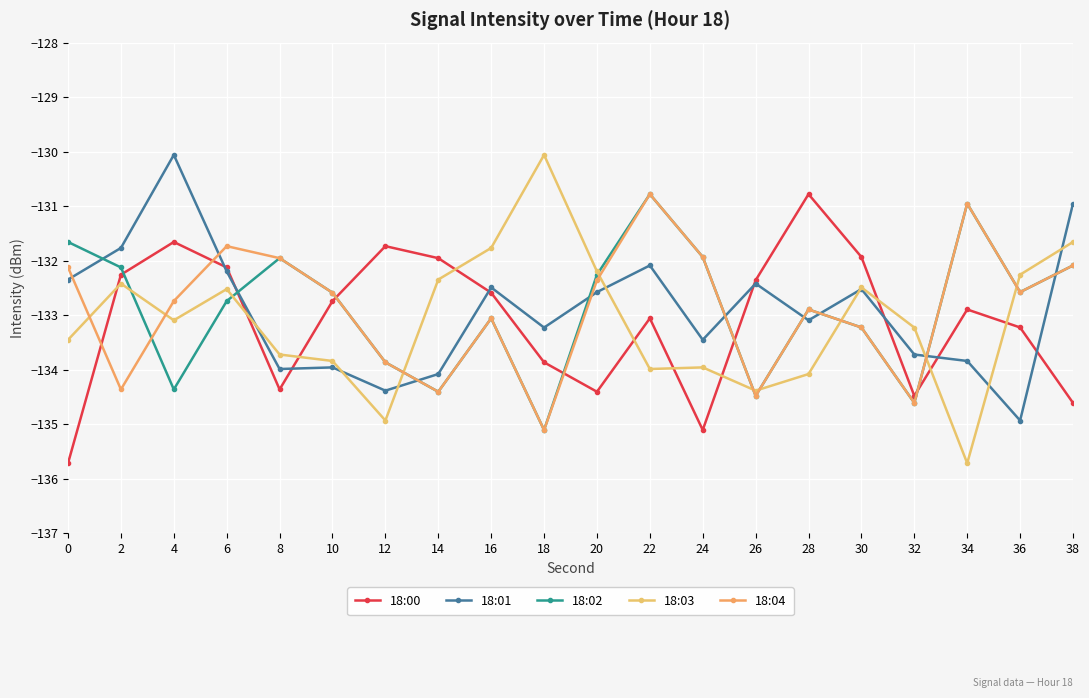

Reading left to right, transcribe all the data shown in this chart.

18:00: 0=-135.7	2=-132.3	4=-131.7	6=-132.1	8=-134.4	10=-132.7	12=-131.7	14=-132.0	16=-132.6	18=-133.9	20=-134.4	22=-133.1	24=-135.1	26=-132.4	28=-130.8	30=-131.9	32=-134.5	34=-132.9	36=-133.2	38=-134.6
18:01: 0=-132.3	2=-131.8	4=-130.1	6=-132.2	8=-134.0	10=-134.0	12=-134.4	14=-134.1	16=-132.5	18=-133.2	20=-132.6	22=-132.1	24=-133.5	26=-132.4	28=-133.1	30=-132.5	32=-133.7	34=-133.8	36=-134.9	38=-131.0
18:02: 0=-131.7	2=-132.1	4=-134.4	6=-132.7	8=-132.0	10=-132.6	12=-133.9	14=-134.4	16=-133.1	18=-135.1	20=-132.3	22=-130.8	24=-131.9	26=-134.5	28=-132.9	30=-133.2	32=-134.6	34=-131.0	36=-132.6	38=-132.1
18:03: 0=-133.5	2=-132.4	4=-133.1	6=-132.5	8=-133.7	10=-133.8	12=-134.9	14=-132.3	16=-131.8	18=-130.1	20=-132.2	22=-134.0	24=-134.0	26=-134.4	28=-134.1	30=-132.5	32=-133.2	34=-135.7	36=-132.3	38=-131.7
18:04: 0=-132.1	2=-134.4	4=-132.7	6=-131.7	8=-132.0	10=-132.6	12=-133.9	14=-134.4	16=-133.1	18=-135.1	20=-132.4	22=-130.8	24=-131.9	26=-134.5	28=-132.9	30=-133.2	32=-134.6	34=-131.0	36=-132.6	38=-132.1